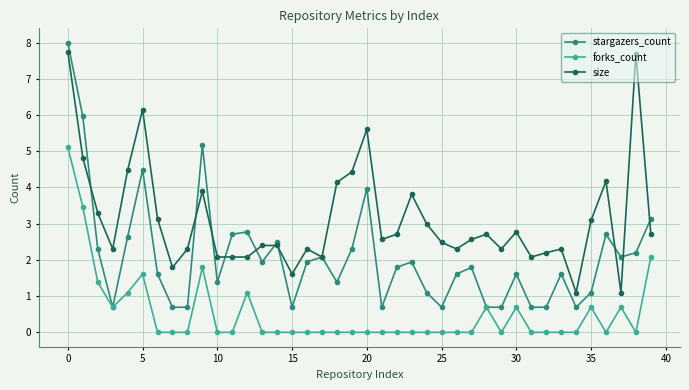

Which series has the largest range (max minus min)?

stargazers_count